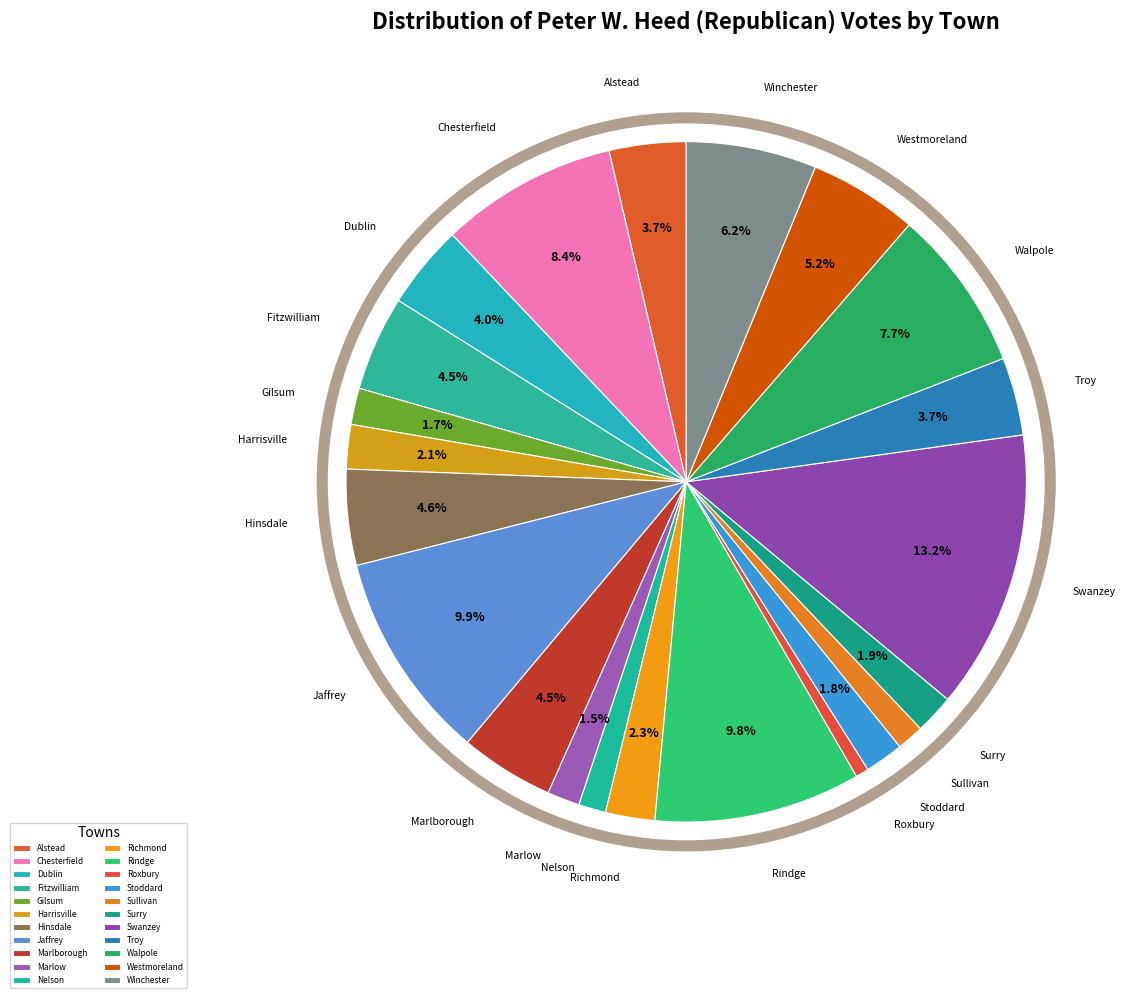

Combined, what portion of the pie is Harrisville and Surry?

4.0%